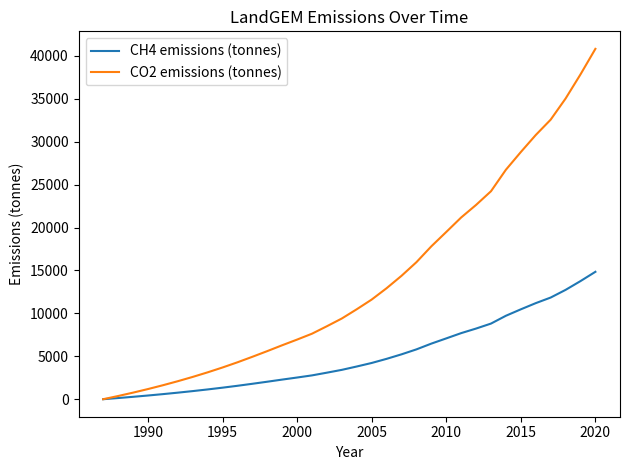

What is the highest value of the CH4 emissions (tonnes) series?

14843.6